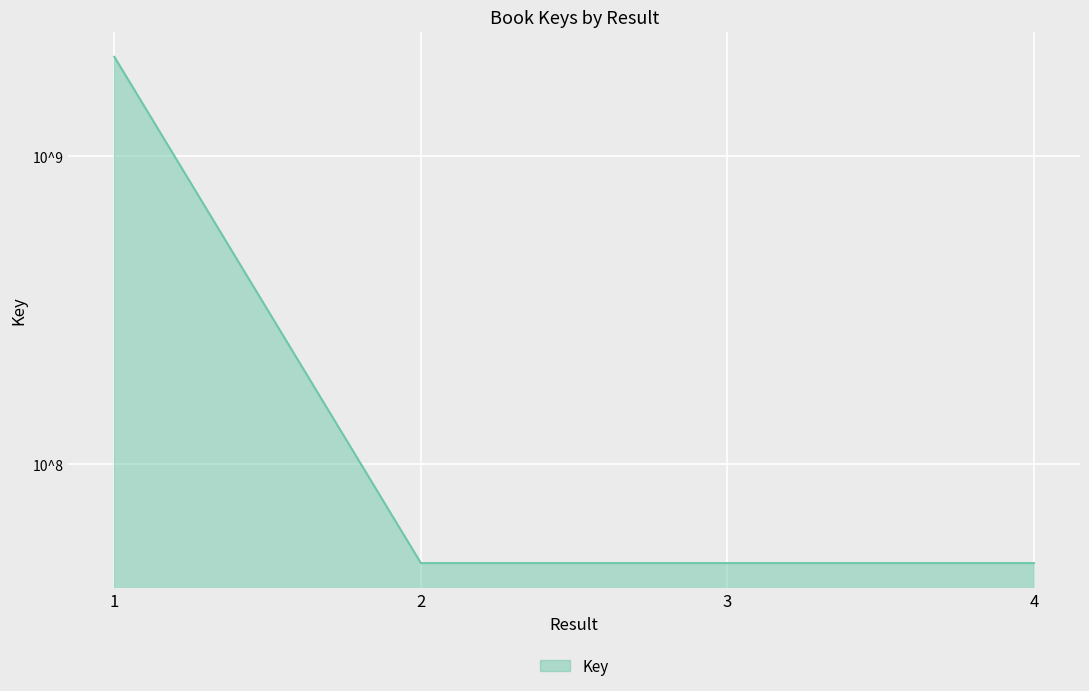

How many interior local valleys (lower than both neighbors) does the data have?

1